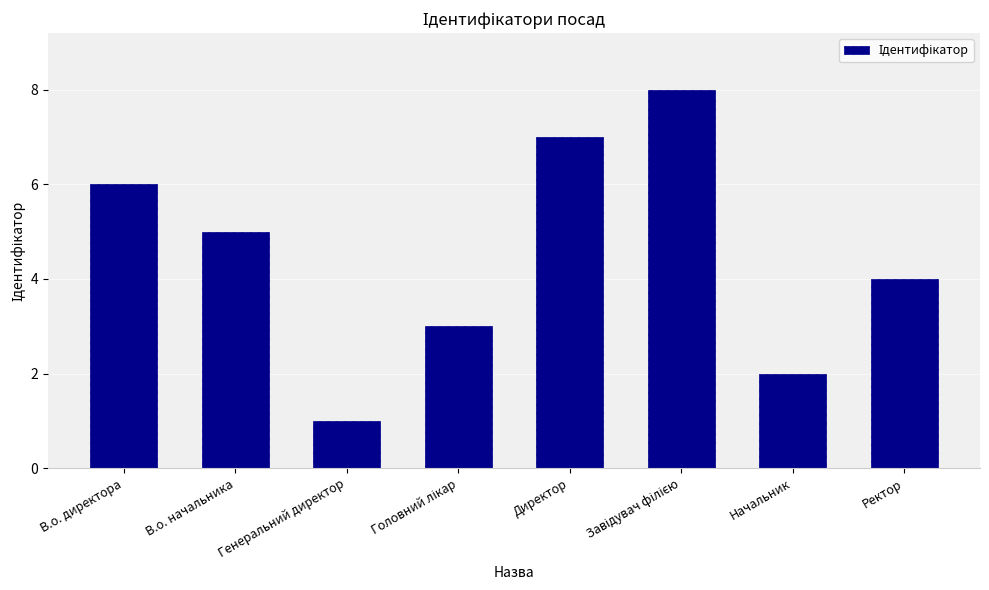

What is the maximum value shown in the chart?

8